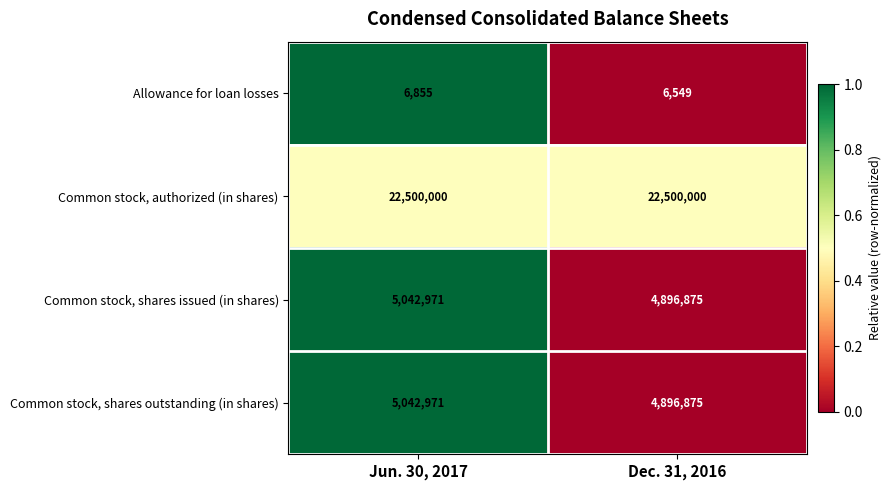

What is the spread (max minus min) of values at Jun. 30, 2017?

22493145